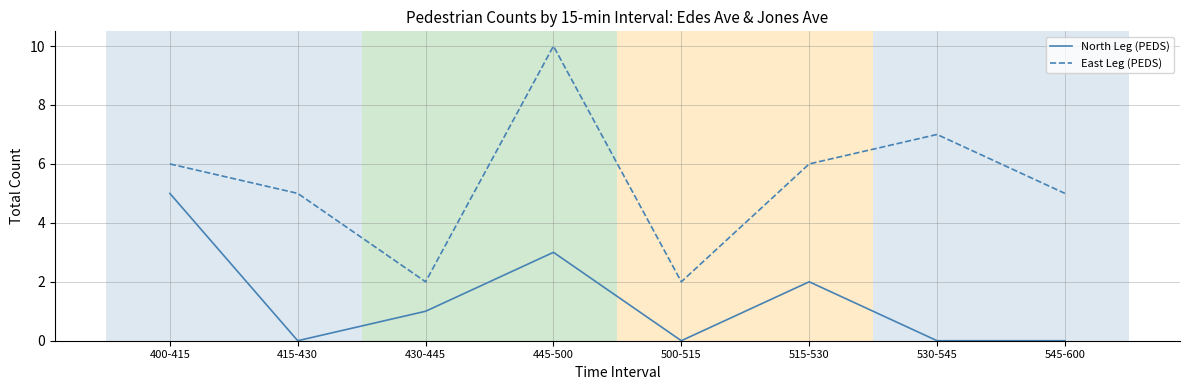

What is the approximate value of East Leg (PEDS) at 445-500?

10